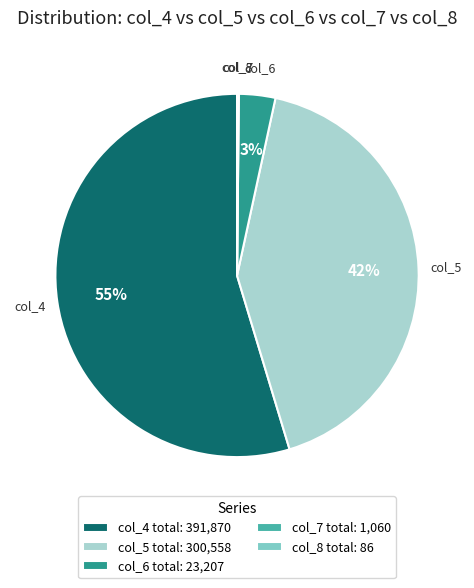

Which category accounts for the majority?

col_4 total: 391,870